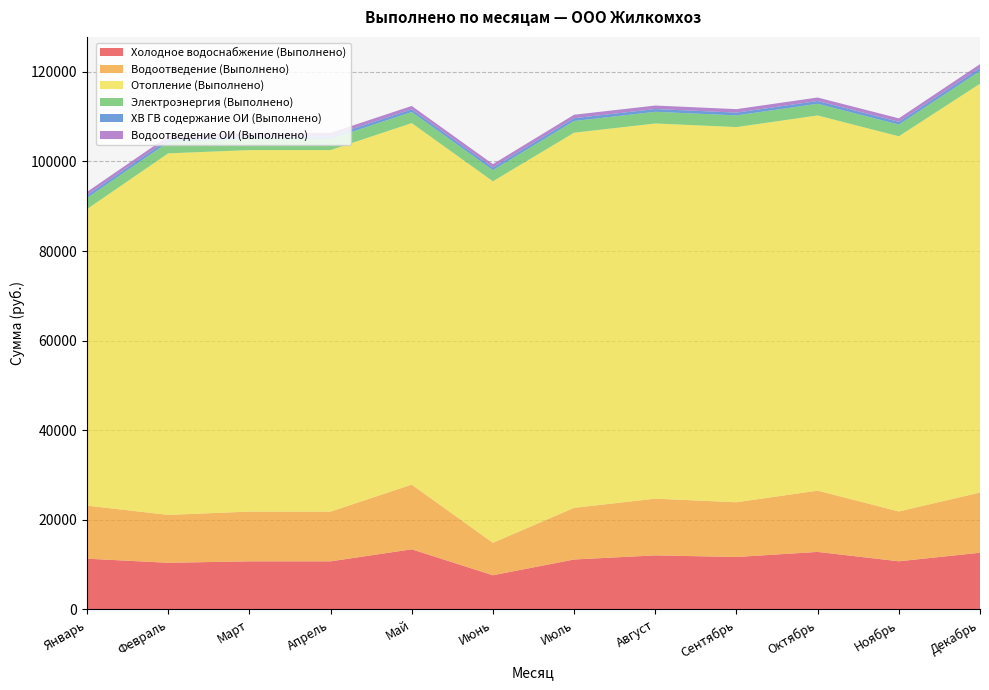

Reading left to right, extract all data points from this chart.

Холодное водоснабжение (Выполнено): 11341	10422	10748	10748	13429	7645	11160	12076	11718	12851	10758	12666
Водоотведение (Выполнено): 11839	10695	11101	11101	14437	7240	11523	12663	12217	13678	11123	13438
Отопление (Выполнено): 66186	80689	80689	80689	80689	80689	83735	83735	83735	83735	83735	91246
Электроэнергия (Выполнено): 2486	2486	2486	2486	2486	2486	2605	2605	2605	2605	2605	2832
ХВ ГВ содержание ОИ (Выполнено): 600	600	600	600	600	600	624	624	624	624	624	679
Водоотведение ОИ (Выполнено): 746	746	746	747	747	747	777	777	777	777	777	854